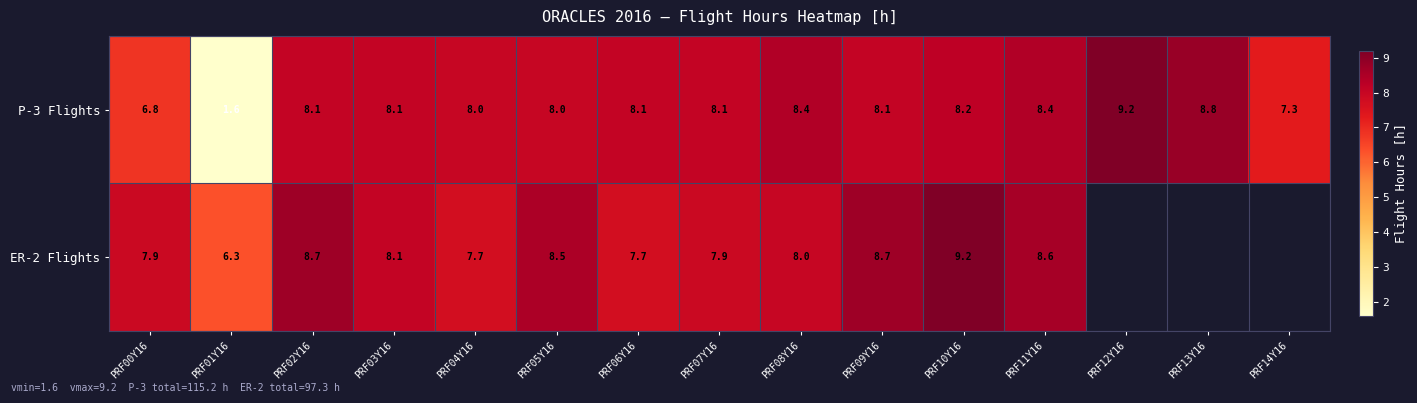

Between PRF14Y16 and PRF06Y16, which is larger?

PRF06Y16